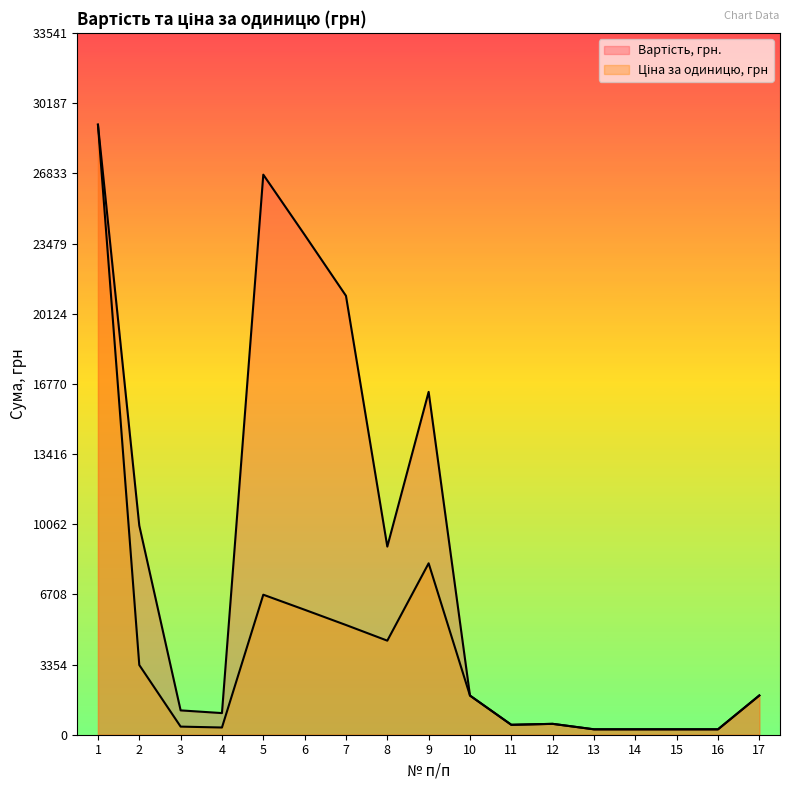

Reading right to left, extract all data points from this chart.

Вартість, грн.: 1877.2	258.7	258.7	258.7	258.7	520.0	474.5	1872.0	16391.7	8994.4	20984.0	23900.0	26776.0	1034.4	1163.7	9997.5	29165.8
Ціна за одиницю, грн: 1877.2	258.7	258.7	258.7	258.7	520.0	474.5	1872.0	8195.8	4497.2	5246.0	5975.0	6694.0	344.8	387.9	3332.5	29165.8